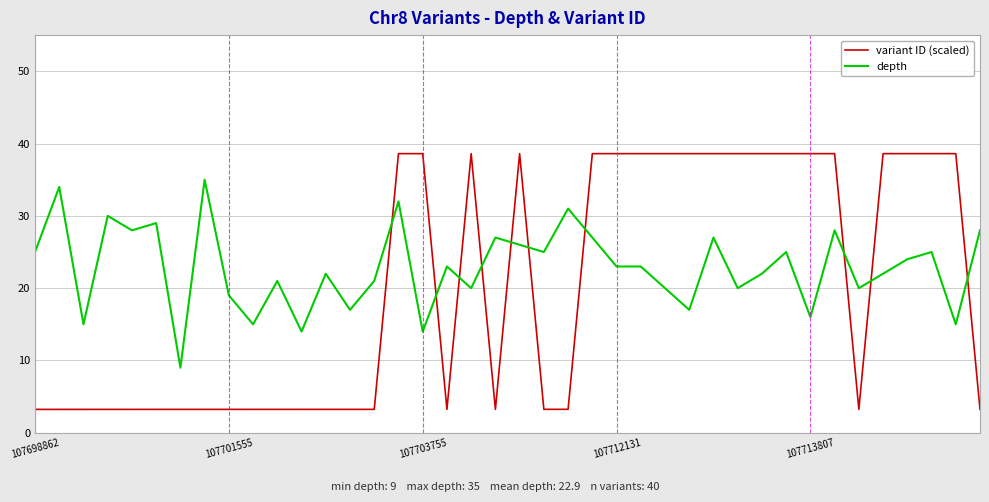

What is the greatest value displayed?

38.6